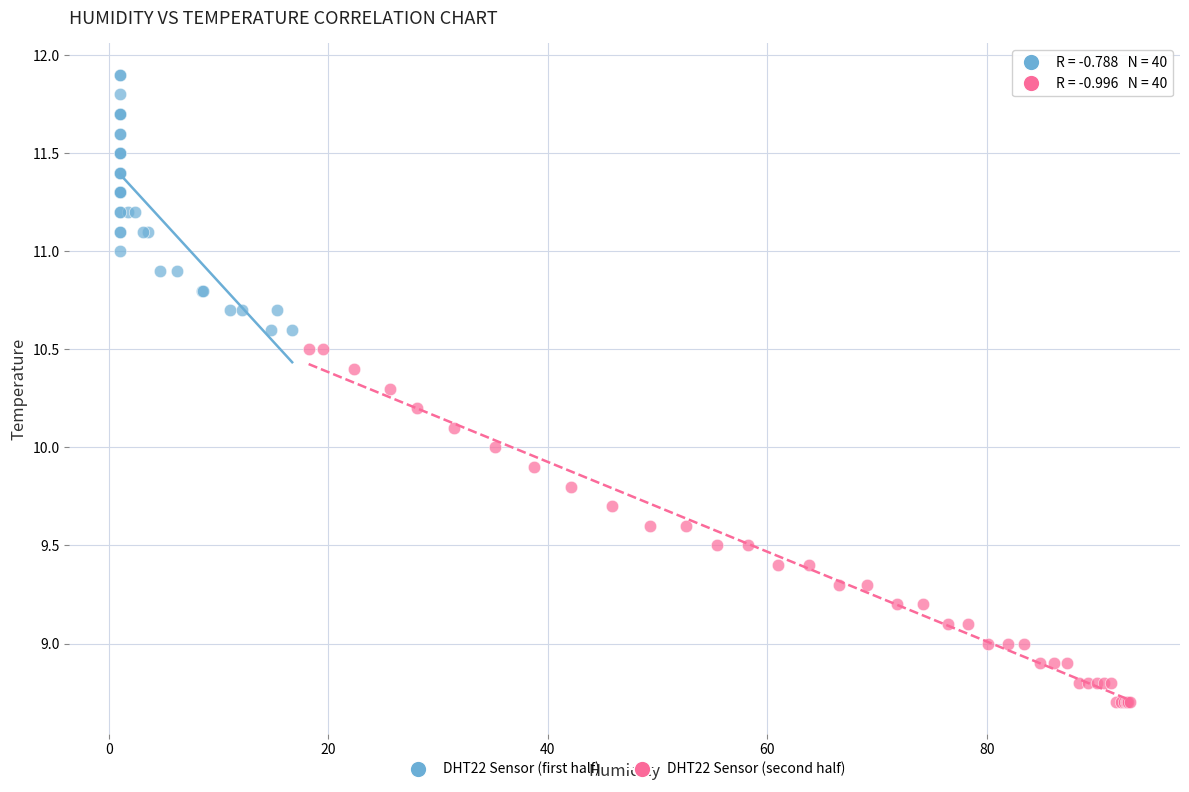

What are all the series names shown in the legend?

DHT22 Sensor (first half), DHT22 Sensor (second half)